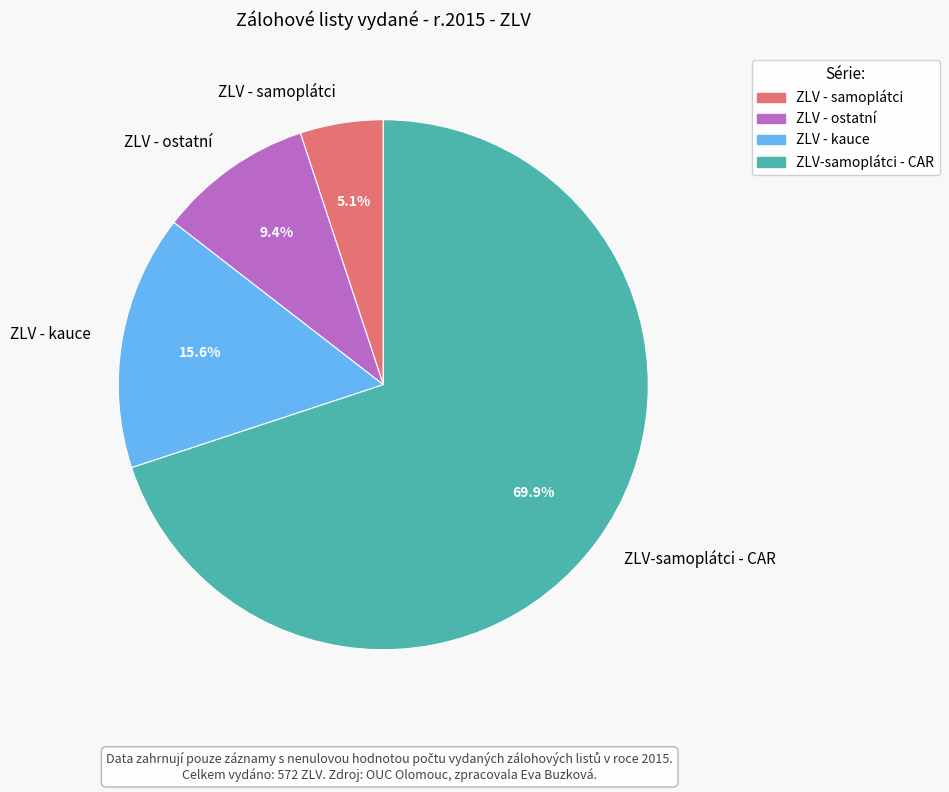

Do ZLV - samoplátci and ZLV - kauce together represent more than half of the pie?

No